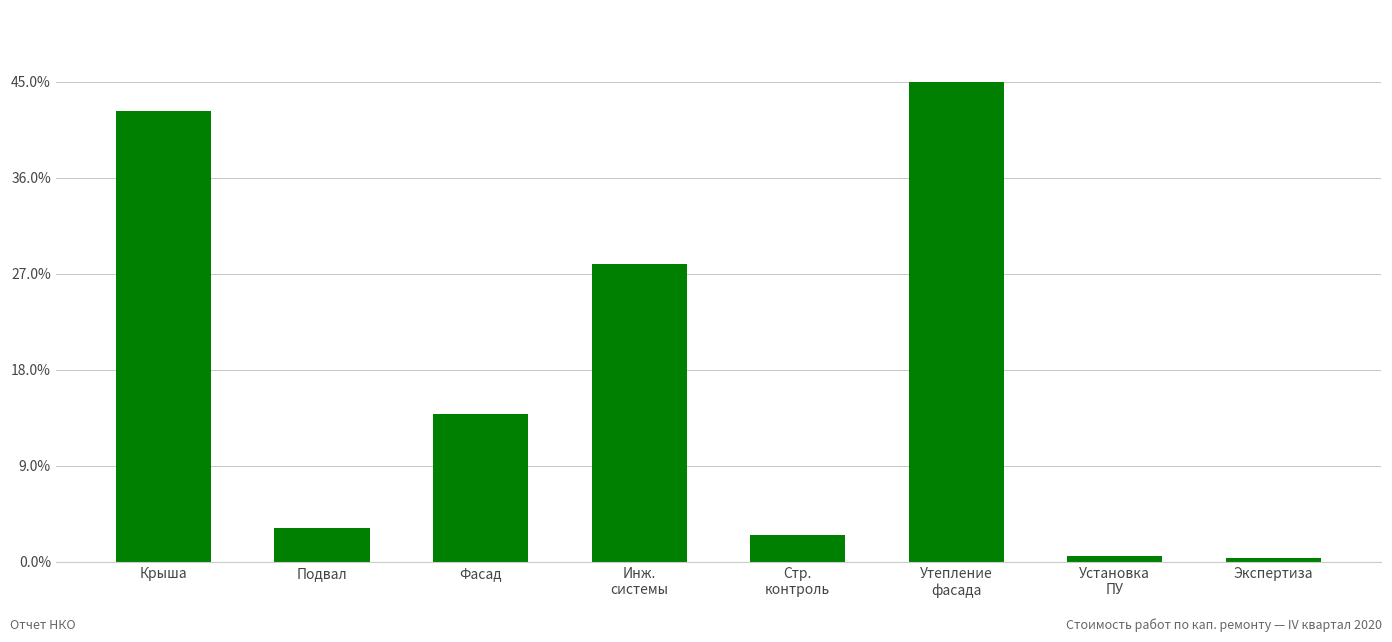

Between Фасад and Экспертиза, which is larger?

Фасад